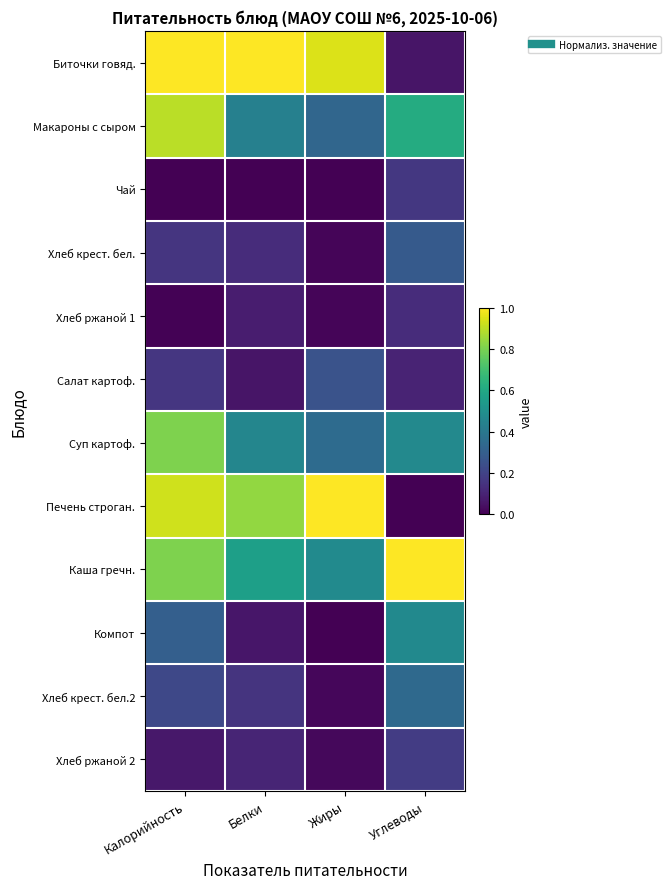

At how many categories does at least one series exceed 0?

4